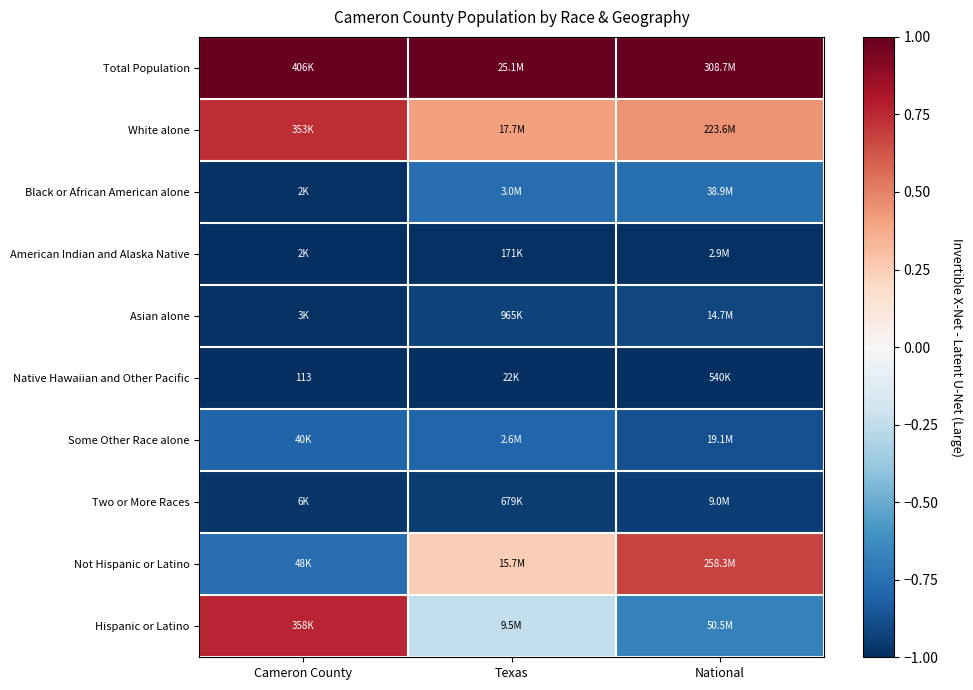

Which series has the largest total across all categories?

Total Population